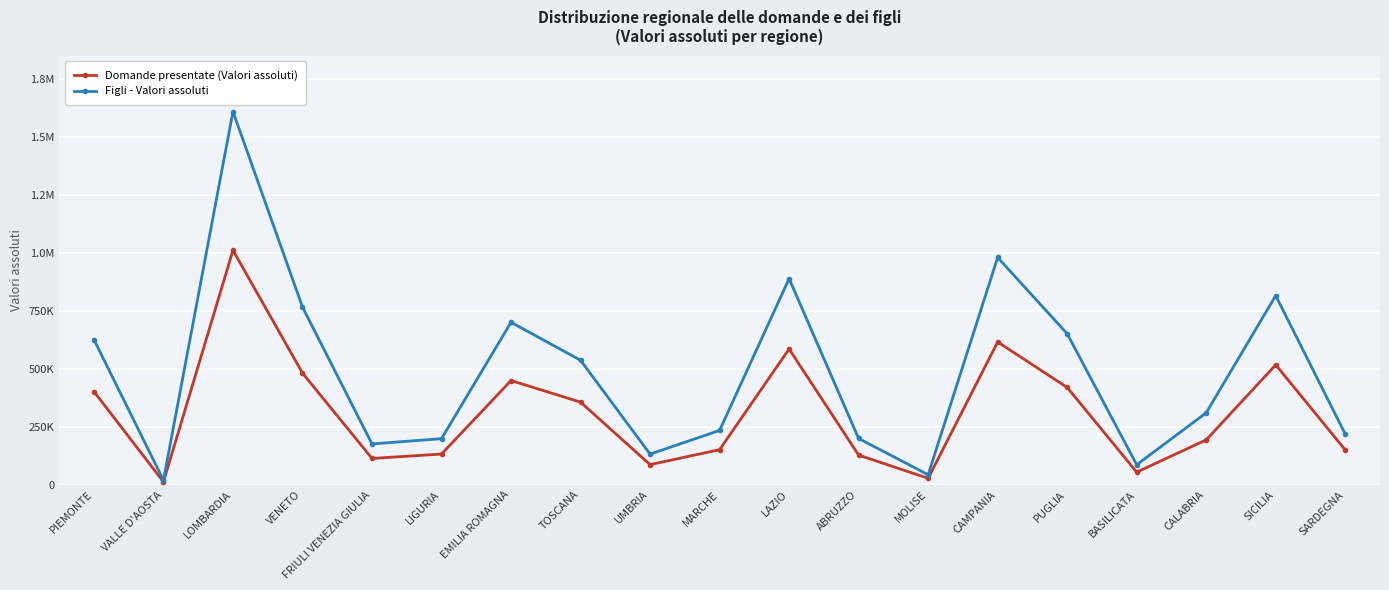

True or false: Domande presentate (Valori assoluti) and Figli - Valori assoluti intersect in this chart.

False